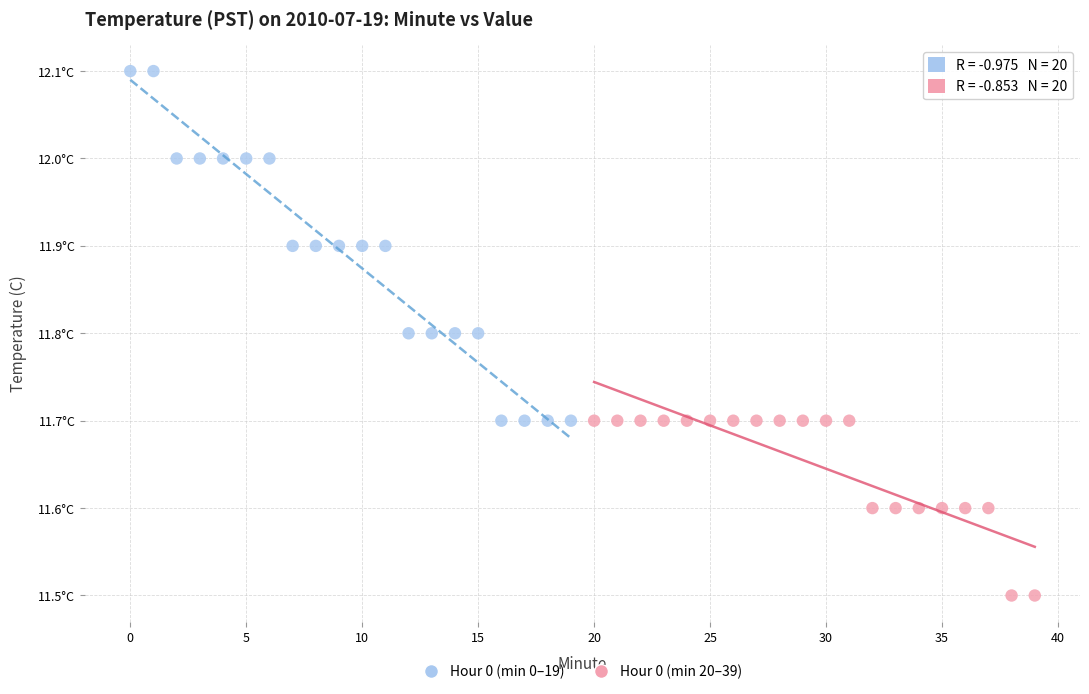

Which series contains the highest Y value?

Hour 0 (min 0–19)